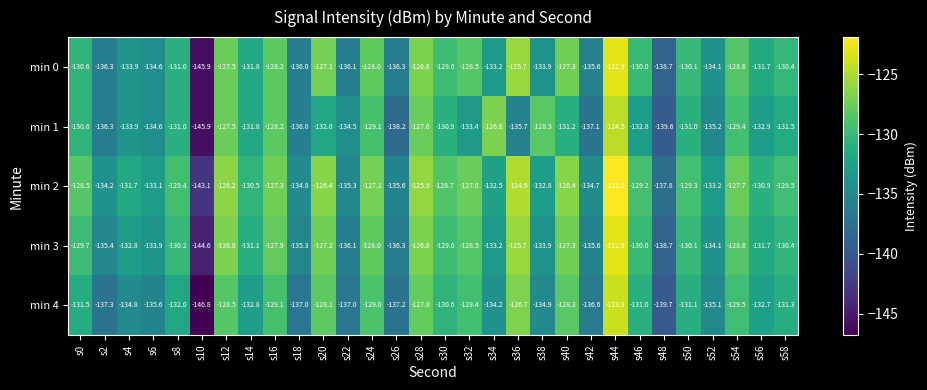

What is the difference between the maximum and minimum values in the min 3 series?

21.7